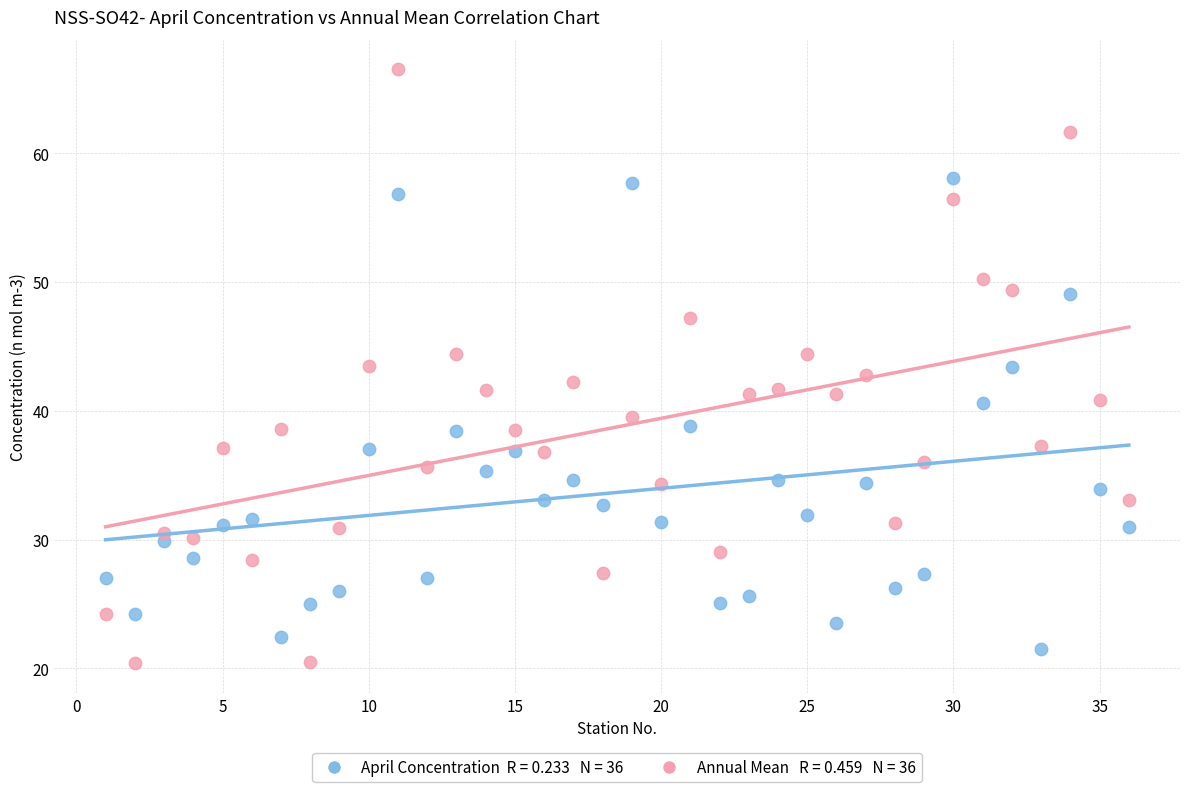

Across all data points, what is the range of X values (max minus min)?

35.0